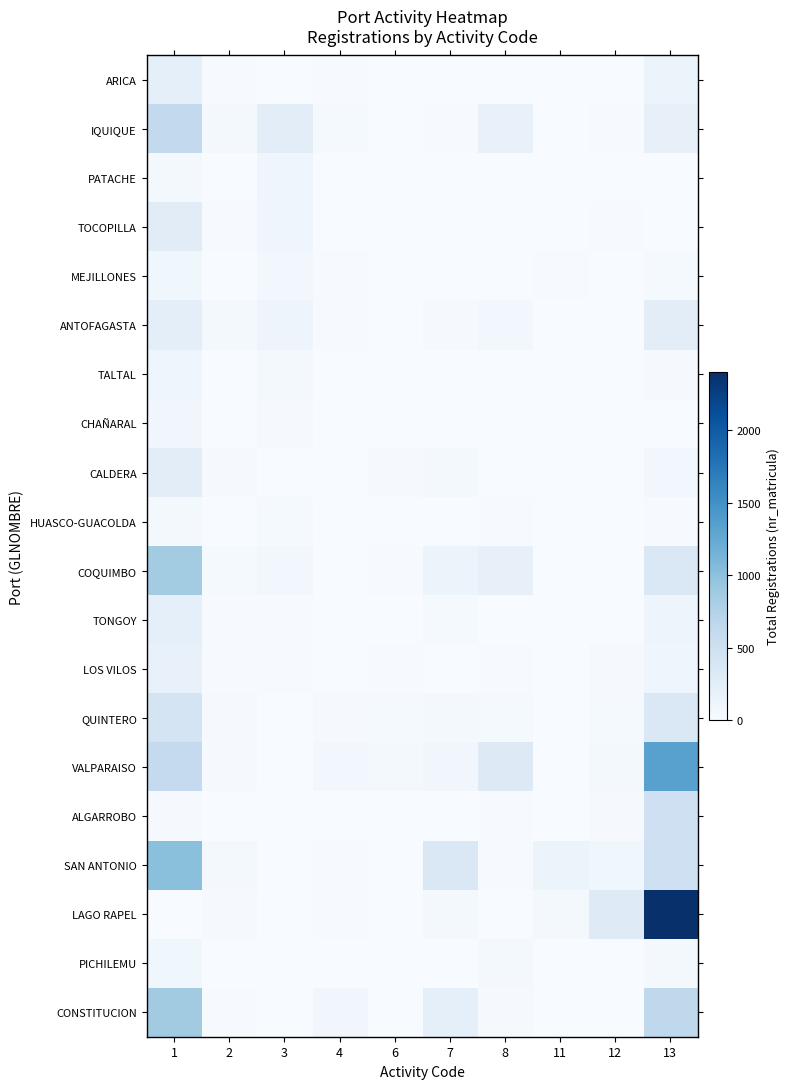

Reading right to left, transcribe all the data shown in this chart.

ARICA: 13=126	12=1	11=1	8=4	7=4	6=6	4=15	3=8	2=11	1=208
IQUIQUE: 13=197	12=10	11=0	8=183	7=15	6=8	4=36	3=247	2=54	1=626
PATACHE: 13=1	12=0	11=2	8=4	7=1	6=0	4=1	3=94	2=5	1=38
TOCOPILLA: 13=1	12=10	11=2	8=3	7=2	6=1	4=6	3=96	2=10	1=267
MEJILLONES: 13=33	12=0	11=18	8=8	7=7	6=0	4=15	3=68	2=6	1=86
ANTOFAGASTA: 13=253	12=3	11=3	8=57	7=24	6=1	4=10	3=121	2=45	1=235
TALTAL: 13=21	12=0	11=1	8=1	7=0	6=0	4=1	3=44	2=8	1=112
CHAÑARAL: 13=5	12=0	11=0	8=5	7=3	6=0	4=6	3=19	2=2	1=80
CALDERA: 13=68	12=2	11=2	8=8	7=41	6=23	4=4	3=7	2=23	1=252
HUASCO-GUACOLDA: 13=12	12=1	11=1	8=10	7=7	6=2	4=0	3=37	2=2	1=52
COQUIMBO: 13=346	12=6	11=0	8=197	7=125	6=14	4=8	3=71	2=37	1=855
TONGOY: 13=121	12=6	11=0	8=7	7=34	6=9	4=2	3=12	2=15	1=218
LOS VILOS: 13=110	12=21	11=2	8=11	7=4	6=10	4=9	3=16	2=15	1=184
QUINTERO: 13=348	12=31	11=8	8=37	7=52	6=36	4=26	3=3	2=28	1=428
VALPARAISO: 13=1333	12=51	11=8	8=309	7=84	6=42	4=66	3=4	2=22	1=602
ALGARROBO: 13=500	12=20	11=4	8=17	7=5	6=1	4=2	3=1	2=3	1=27
SAN ANTONIO: 13=506	12=92	11=127	8=16	7=346	6=6	4=18	3=1	2=39	1=1006
LAGO RAPEL: 13=2403	12=293	11=44	8=8	7=44	6=1	4=12	3=0	2=28	1=1
PICHILEMU: 13=44	12=0	11=1	8=45	7=0	6=0	4=1	3=0	2=5	1=92
CONSTITUCION: 13=657	12=3	11=2	8=21	7=218	6=1	4=83	3=0	2=16	1=864